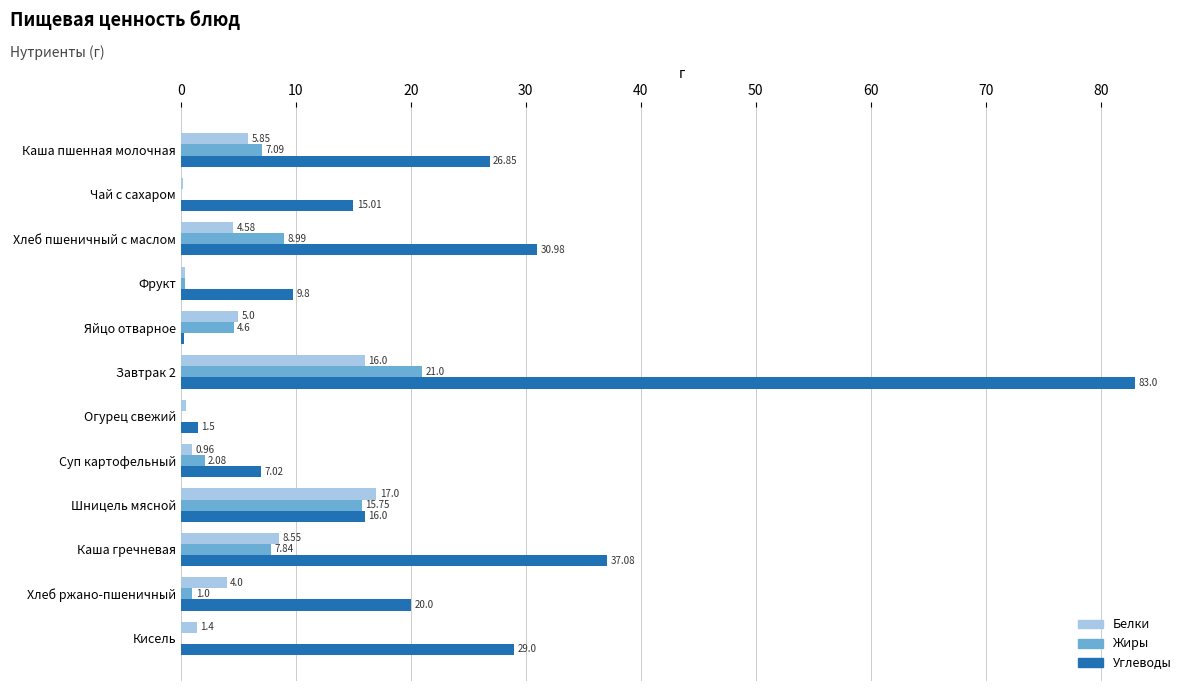

Which series has the widest spread of values?

Углеводы